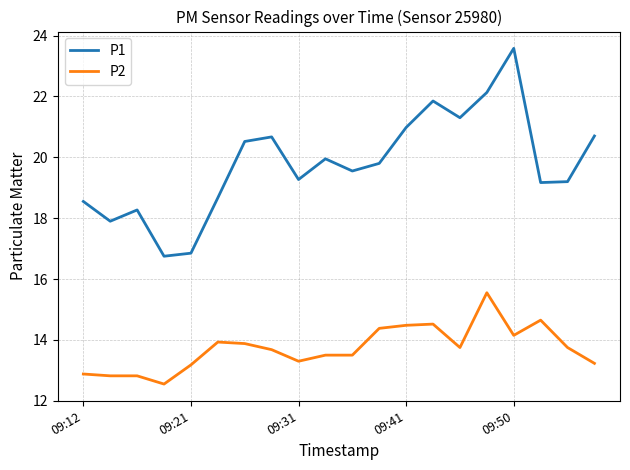

Rank the series by their average value, from lowest to highest.

P2, P1